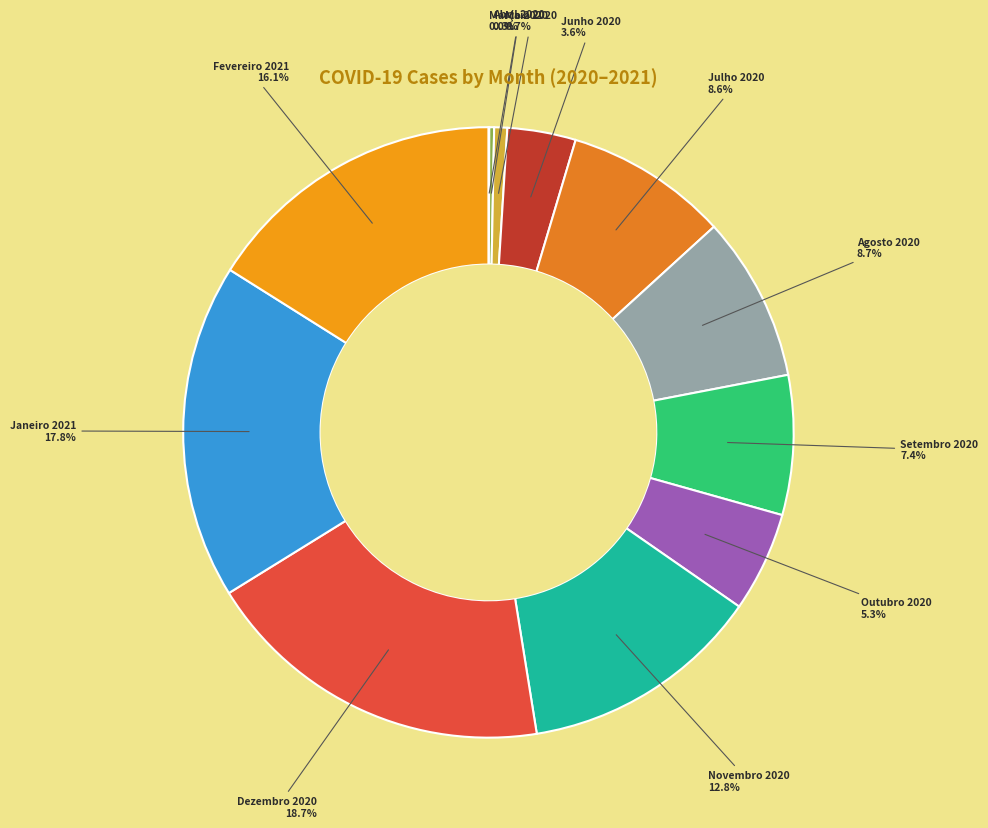

Which slice is the smallest?

Março 2020